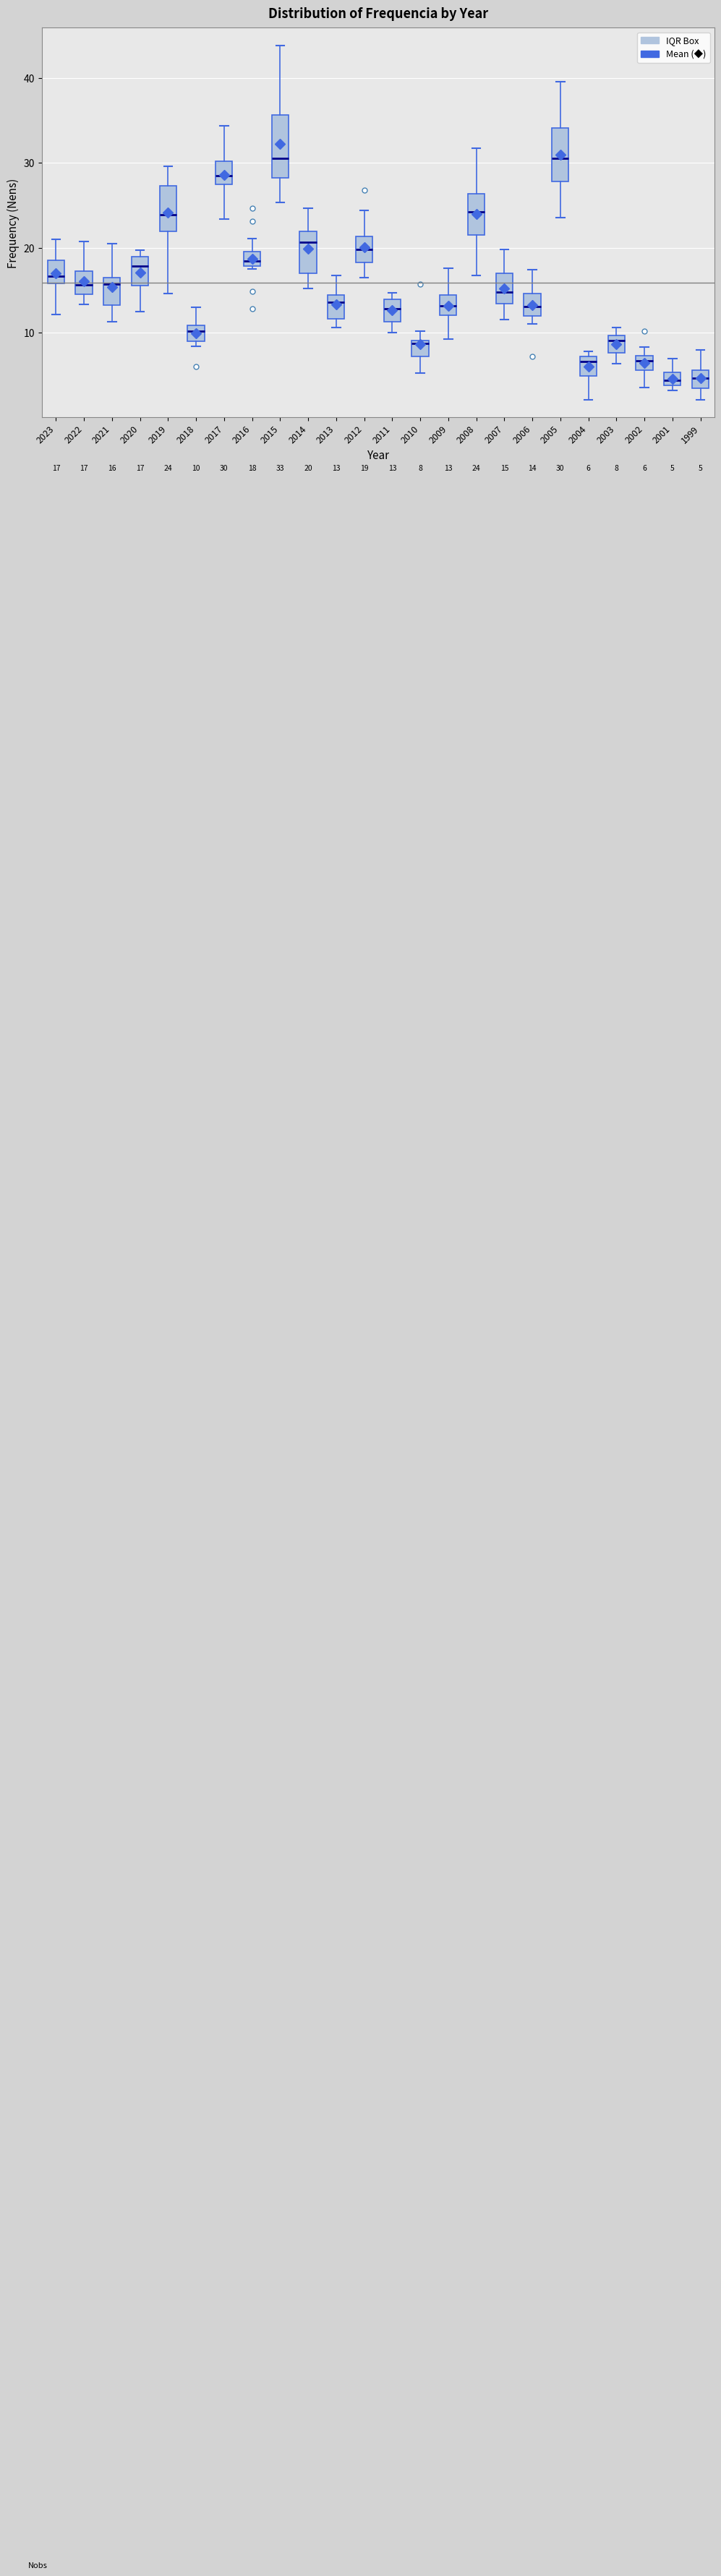

Which box is the tallest, from its lower edge to its upper edge?

2015